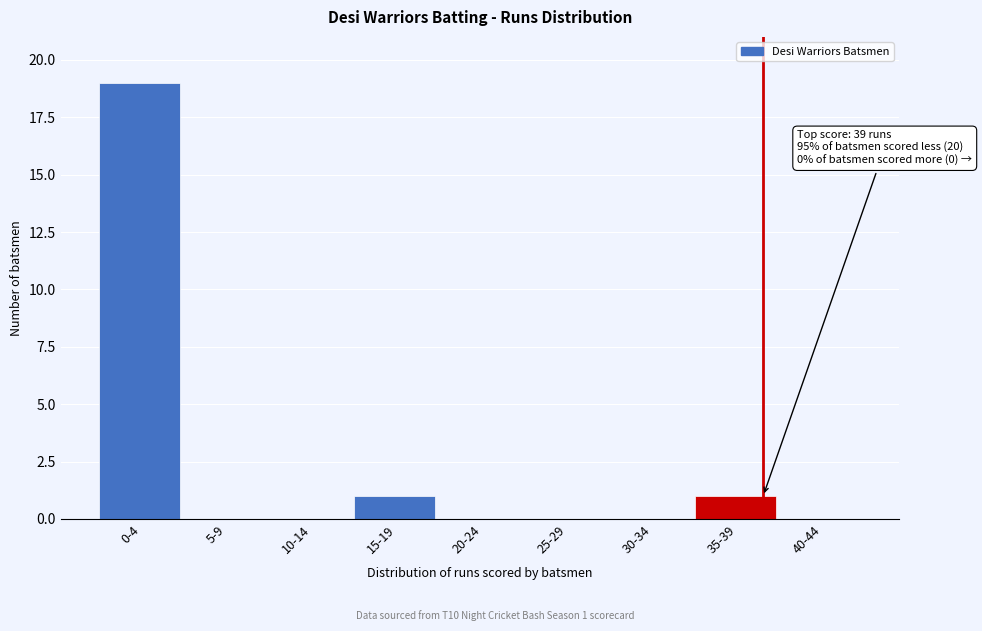

Reading right to left, what are all the values shown in this chart?

40-44=0	35-39=1	30-34=0	25-29=0	20-24=0	15-19=1	10-14=0	5-9=0	0-4=19